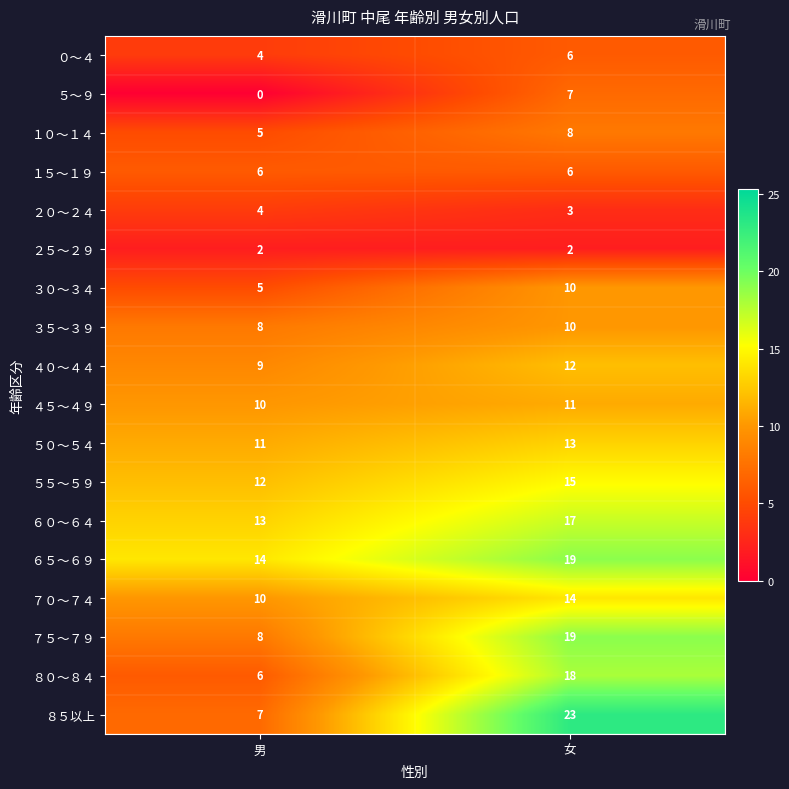

At which category is the sum across all series the highest?

女